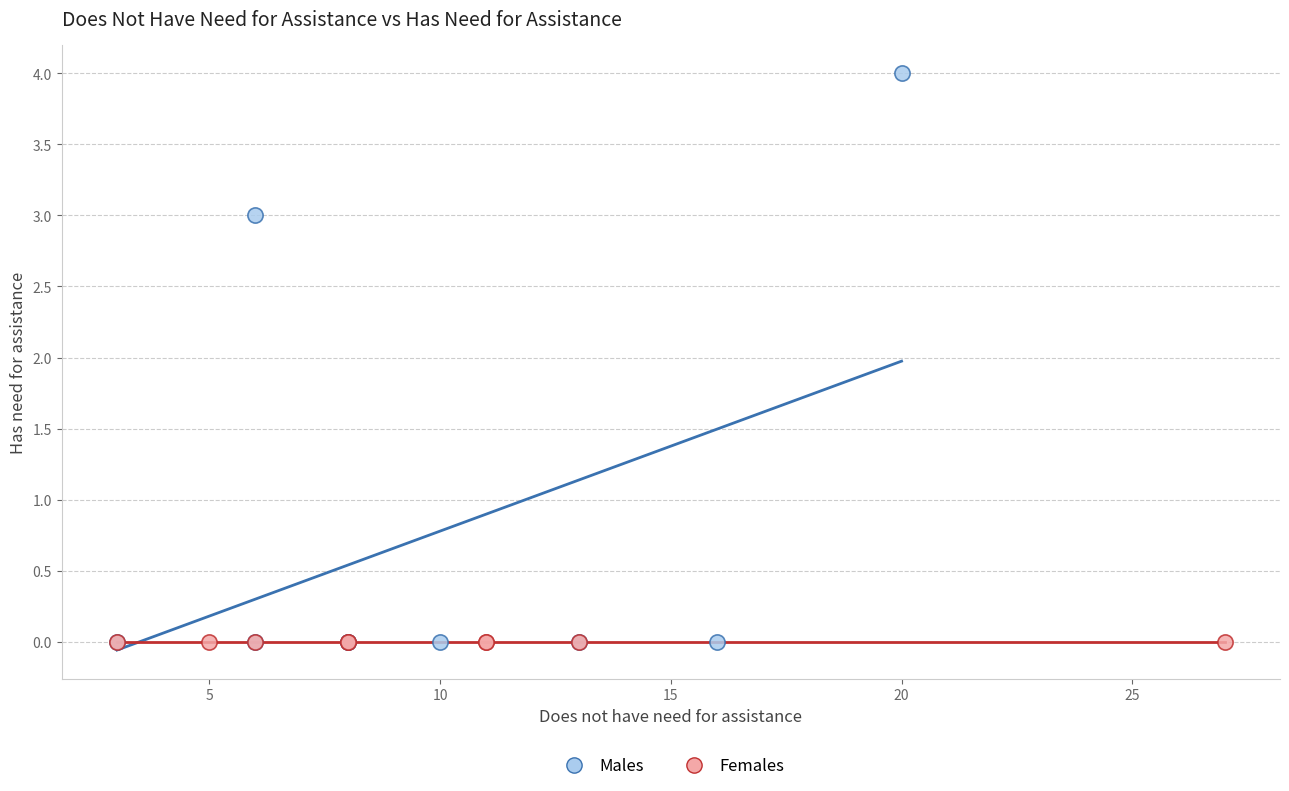

Which series reaches the maximum Y coordinate?

Males